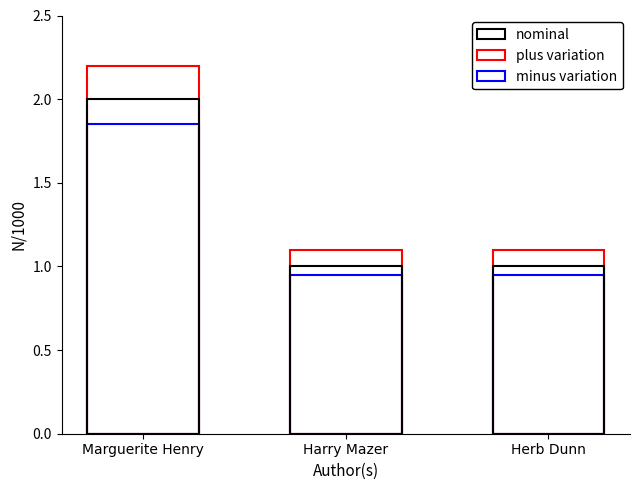

True or false: plus variation has a value of 1.1 at Herb Dunn.

True